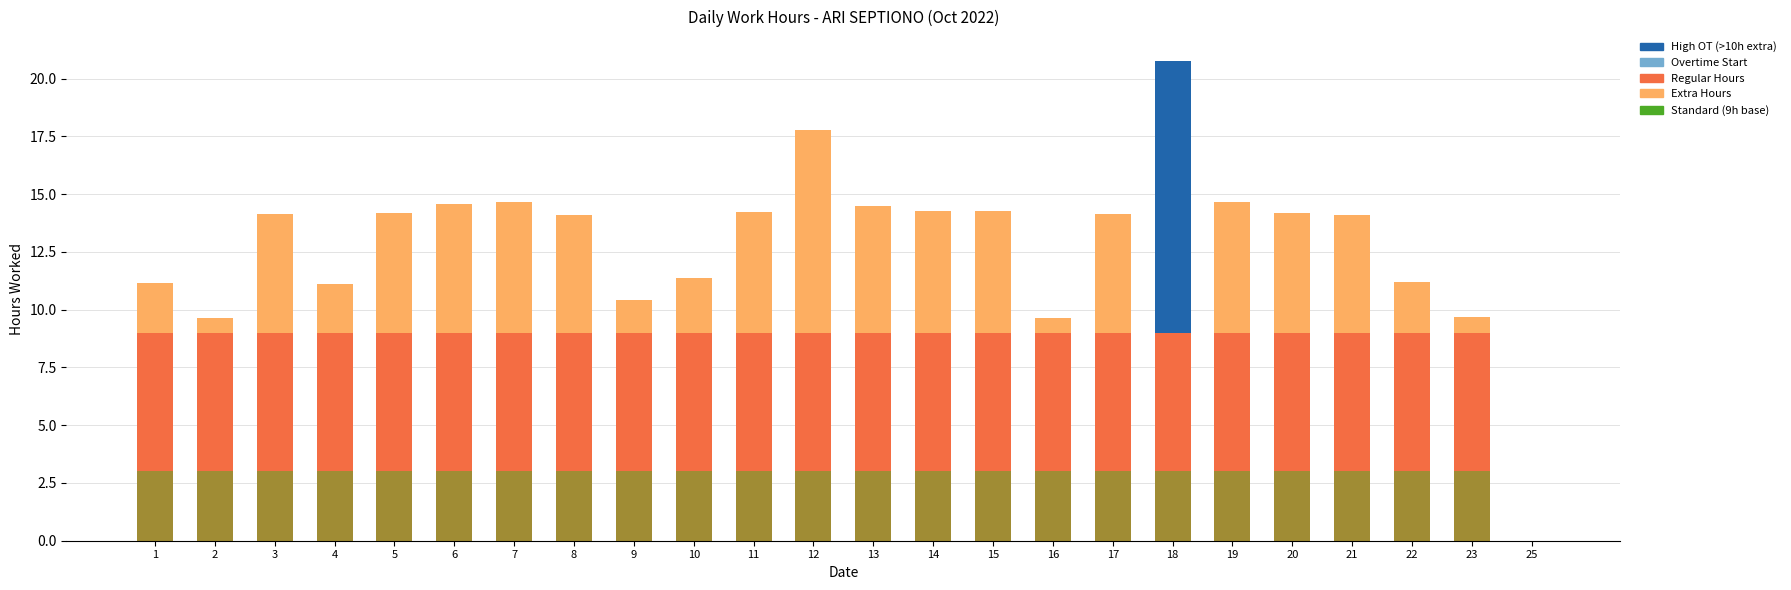

At 16, list the series in order from smallest to largest.

High OT, Extra Hours, Standard, Regular Hours